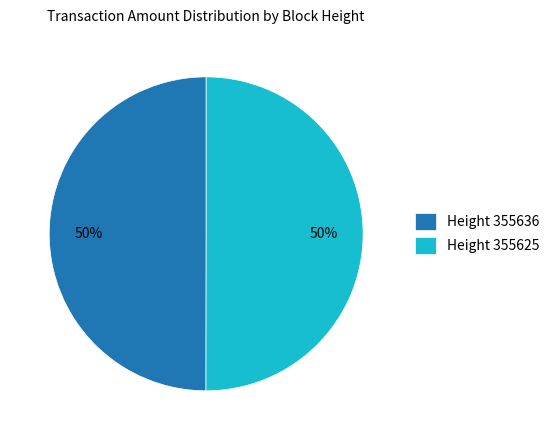

What percentage is the Height 355636 slice, to the nearest percent?

50%